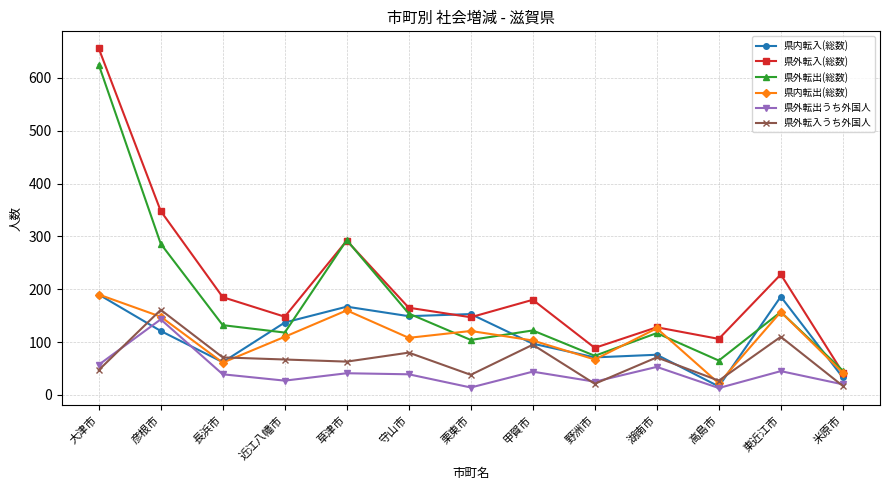

Which series changed the most between 大津市 and 栗東市?

県外転出(総数)